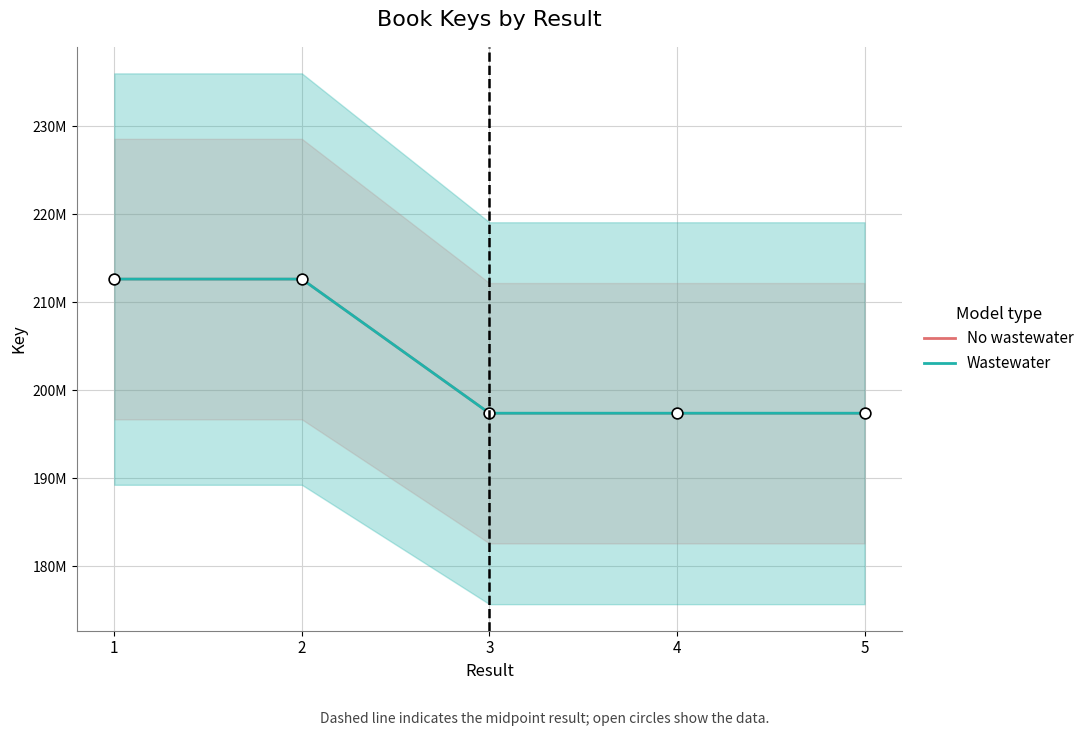

Between 2 and 1, which is larger?

2